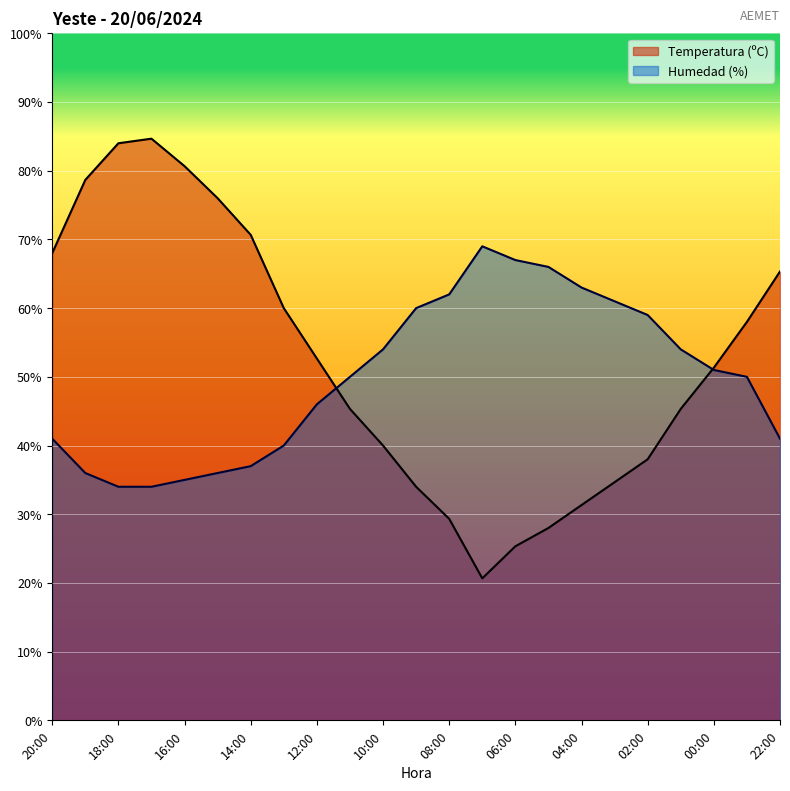

What are all the series names shown in the legend?

Temperatura (ºC), Humedad (%)